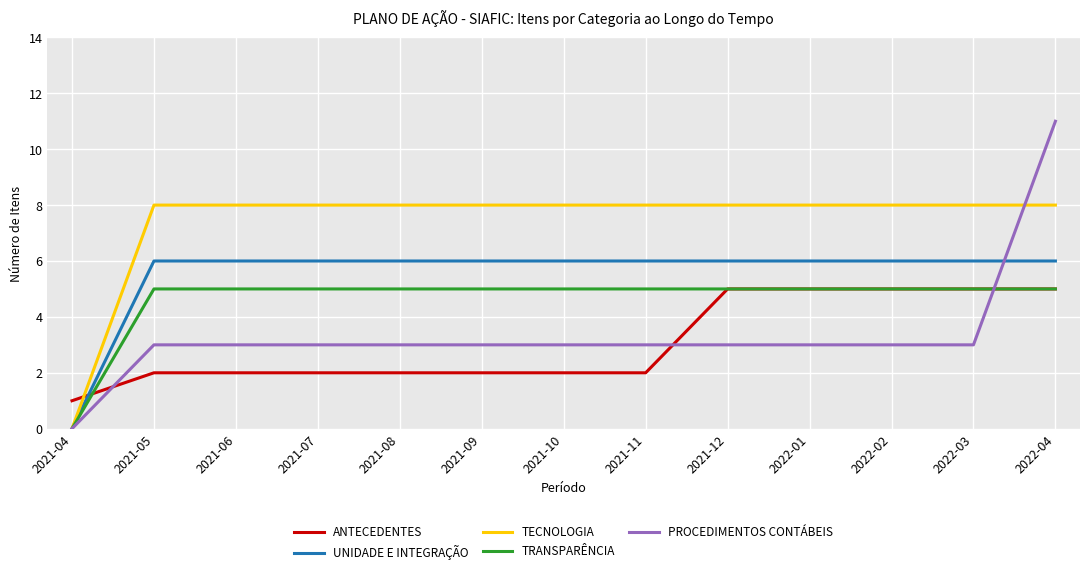

Reading left to right, extract all data points from this chart.

ANTECEDENTES: 1	2	2	2	2	2	2	2	5	5	5	5	5
UNIDADE E INTEGRAÇÃO: 0	6	6	6	6	6	6	6	6	6	6	6	6
TECNOLOGIA: 0	8	8	8	8	8	8	8	8	8	8	8	8
TRANSPARÊNCIA: 0	5	5	5	5	5	5	5	5	5	5	5	5
PROCEDIMENTOS CONTÁBEIS: 0	3	3	3	3	3	3	3	3	3	3	3	11